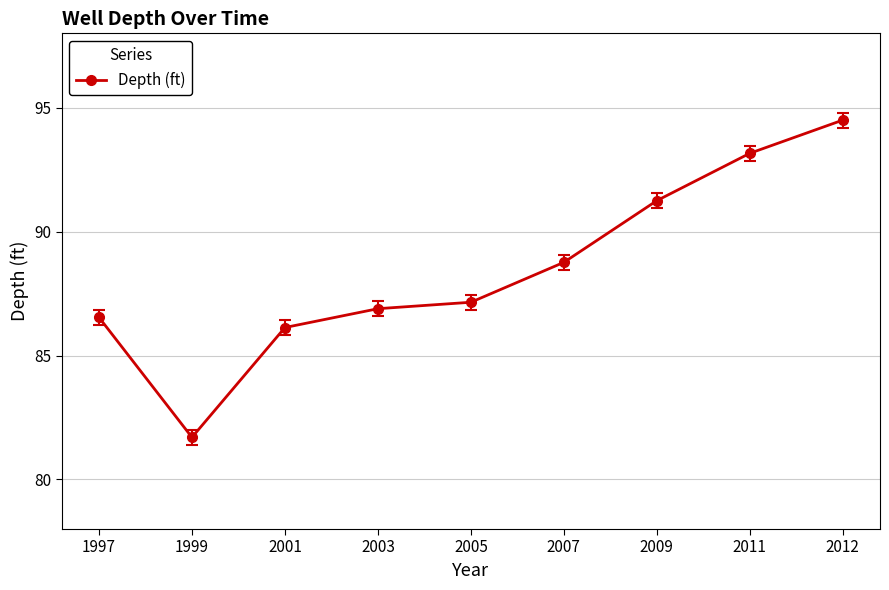

True or false: the data shows 39.6 at 1997.

False